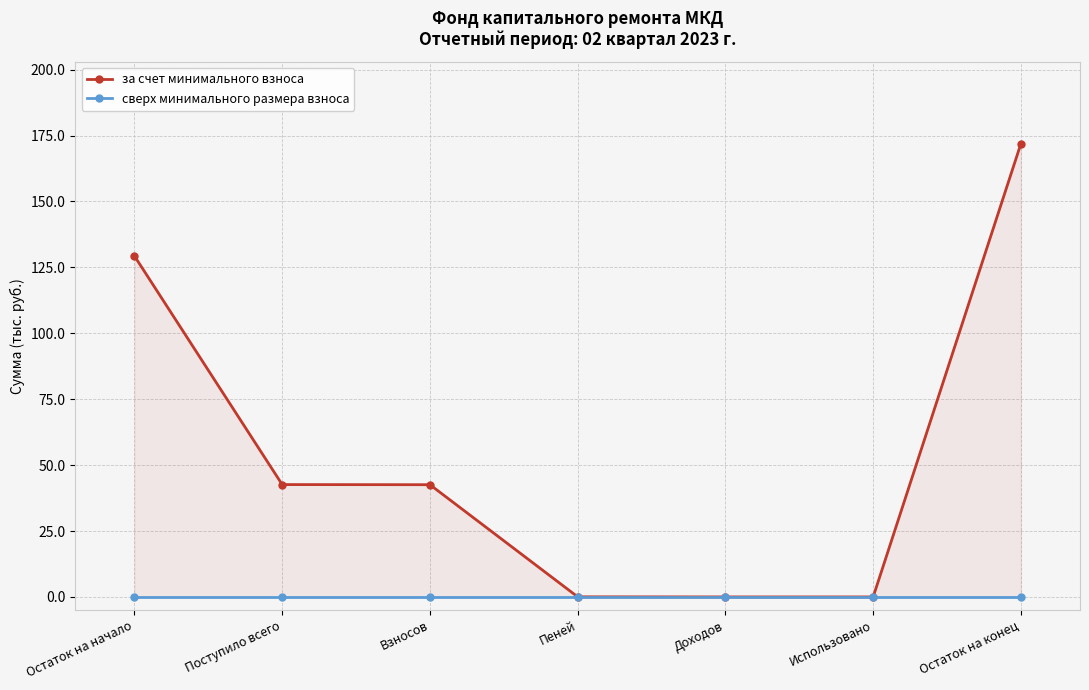

At Использовано, list the series in order from largest to smallest.

за счет минимального взноса, сверх минимального размера взноса